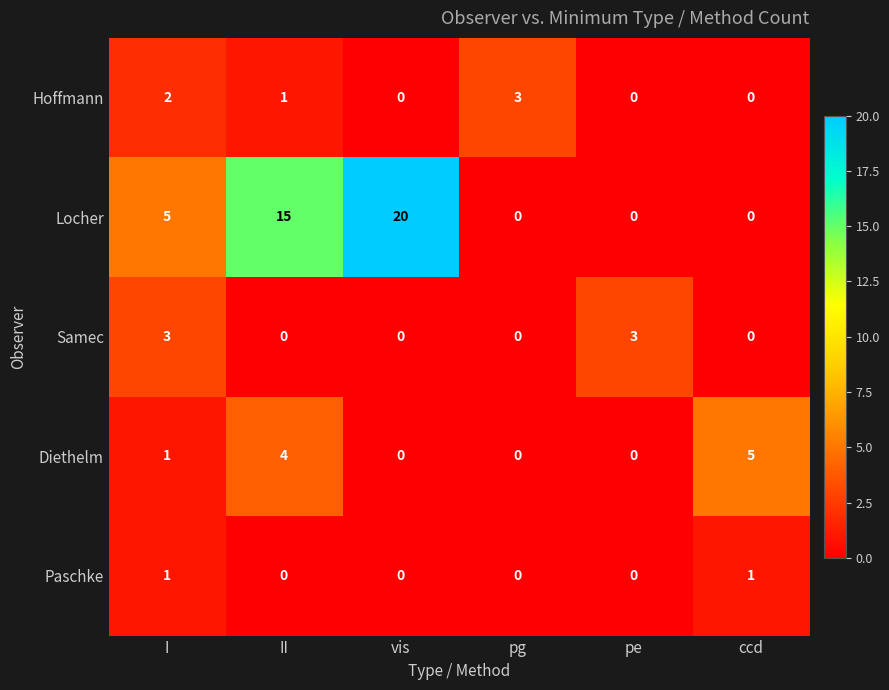

What is the total value across all series at pg?

3